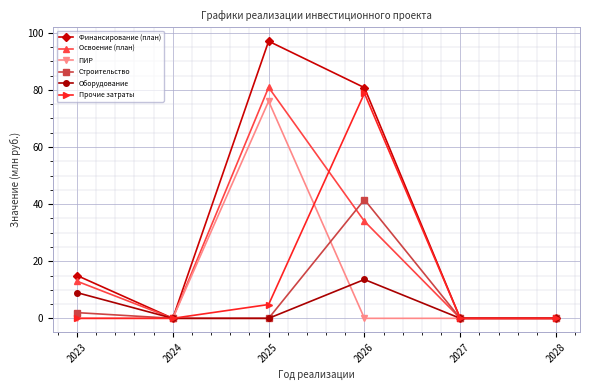

True or false: Оборудование has a value of 8.8 at 2028.

False